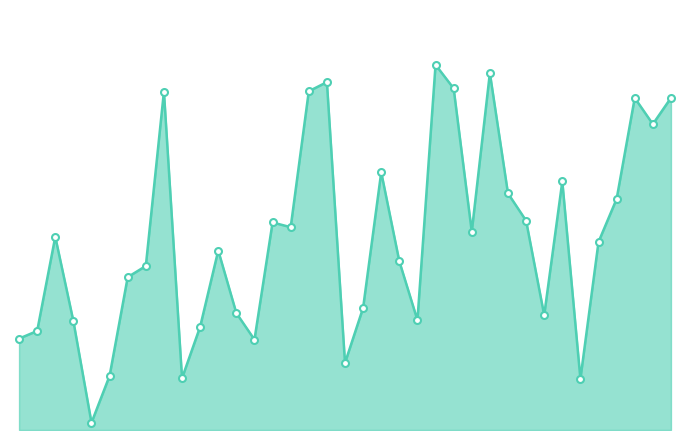

True or false: the data has more than 2 interior local peaks.

True